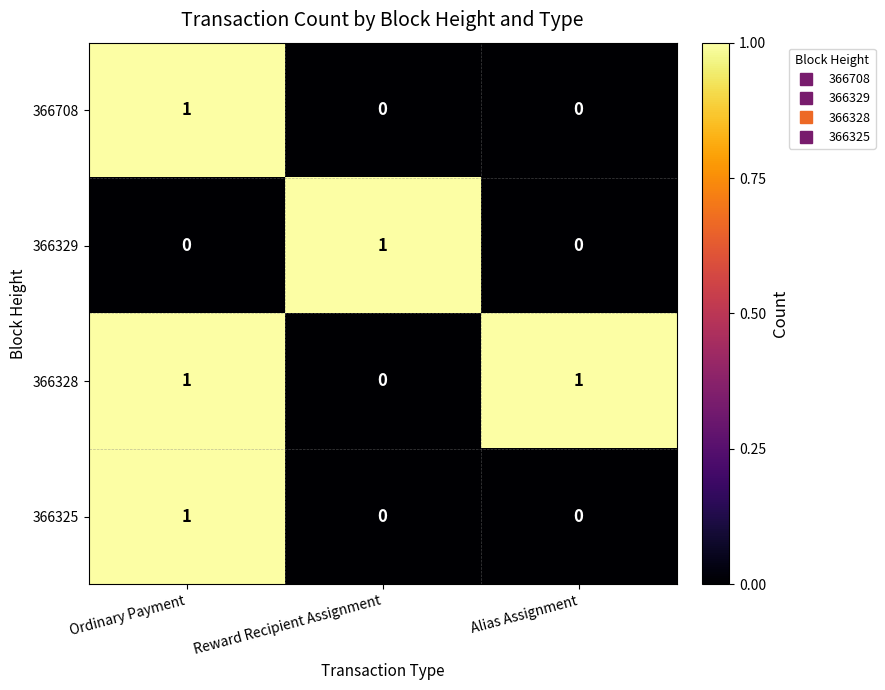

At how many categories does at least one series exceed 0?

3